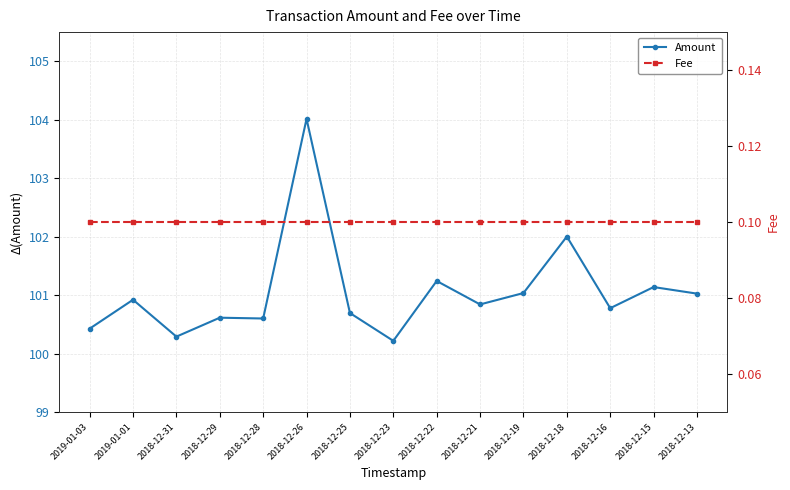

What is the sum of all Amount values?

1515.9